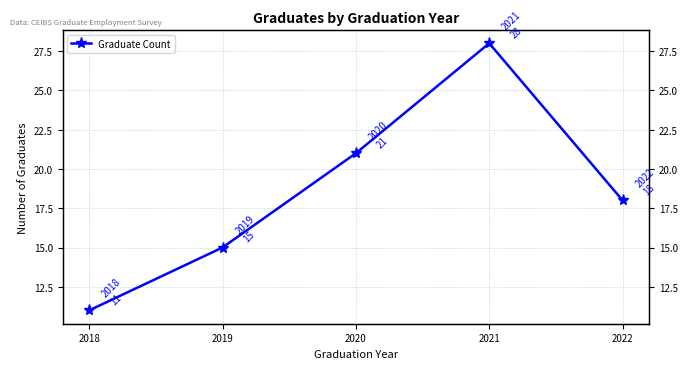

What is the average value?

19